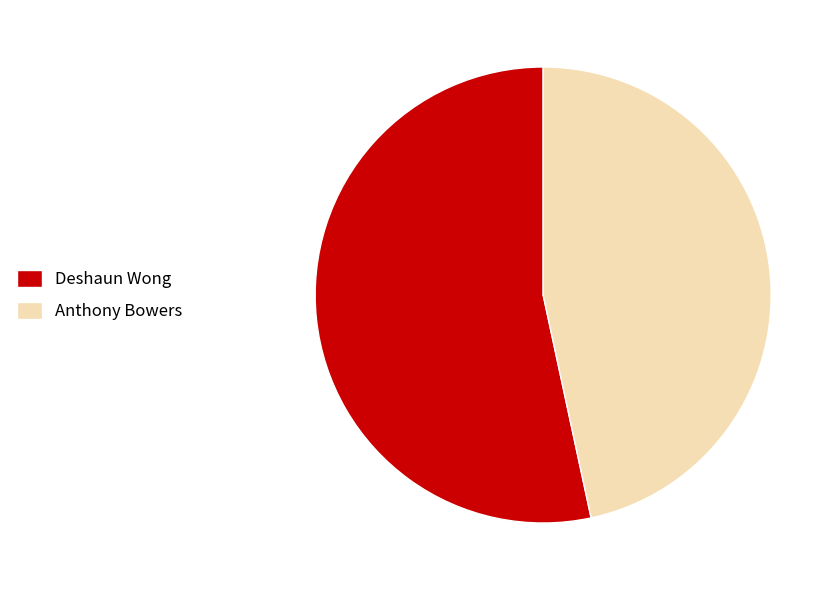

Is the sum of Anthony Bowers and Deshaun Wong greater than half?

Yes